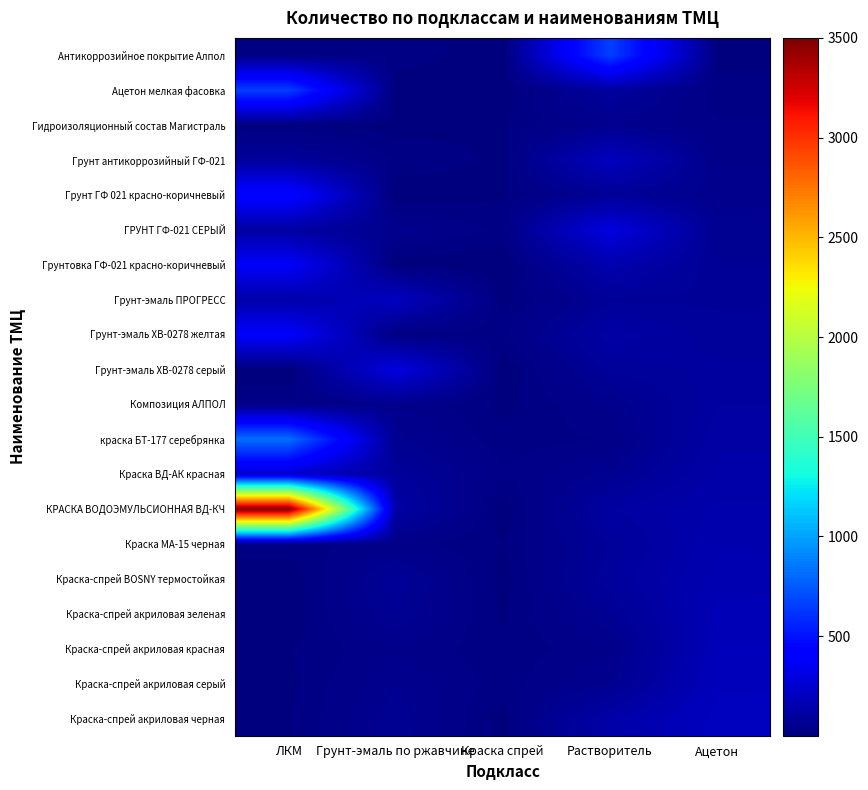

Reading left to right, list all the values displayed in this chart.

Антикоррозийное покрытие Алпол: ЛКМ=20.0	Грунт-эмаль по ржавчине=25.0	Краска спрей=4.0	Растворитель=659.6	Ацетон=10.0
Ацетон мелкая фасовка: ЛКМ=659.6	Грунт-эмаль по ржавчине=1.0	Краска спрей=4.0	Растворитель=100.0	Ацетон=20.0
Гидроизоляционный состав Магистраль: ЛКМ=10.0	Грунт-эмаль по ржавчине=8.0	Краска спрей=14.0	Растворитель=50.0	Ацетон=30.0
Грунт антикоррозийный ГФ-021: ЛКМ=92.5	Грунт-эмаль по ржавчине=25.0	Краска спрей=12.0	Растворитель=200.0	Ацетон=40.0
Грунт ГФ 021 красно-коричневый: ЛКМ=446.0	Грунт-эмаль по ржавчине=1.0	Краска спрей=13.0	Растворитель=75.0	Ацетон=50.0
ГРУНТ ГФ-021 СЕРЫЙ: ЛКМ=108.0	Грунт-эмаль по ржавчине=50.0	Краска спрей=25.0	Растворитель=300.0	Ацетон=60.0
Грунтовка ГФ-021 красно-коричневый: ЛКМ=386.5	Грунт-эмаль по ржавчине=5.0	Краска спрей=1.0	Растворитель=150.0	Ацетон=70.0
Грунт-эмаль ПРОГРЕСС: ЛКМ=130.0	Грунт-эмаль по ржавчине=200.0	Краска спрей=8.0	Растворитель=80.0	Ацетон=80.0
Грунт-эмаль ХВ-0278 желтая: ЛКМ=400.0	Грунт-эмаль по ржавчине=15.0	Краска спрей=25.0	Растворитель=120.0	Ацетон=90.0
Грунт-эмаль ХВ-0278 серый: ЛКМ=1.0	Грунт-эмаль по ржавчине=300.0	Краска спрей=1.0	Растворитель=90.0	Ацетон=100.0
Композиция АЛПОЛ: ЛКМ=30.0	Грунт-эмаль по ржавчине=45.0	Краска спрей=10.0	Растворитель=45.0	Ацетон=110.0
краска БТ-177 серебрянка: ЛКМ=820.8	Грунт-эмаль по ржавчине=60.0	Краска спрей=20.0	Растворитель=30.0	Ацетон=120.0
Краска ВД-АК красная: ЛКМ=240.0	Грунт-эмаль по ржавчине=90.0	Краска спрей=30.0	Растворитель=60.0	Ацетон=130.0
КРАСКА ВОДОЭМУЛЬСИОННАЯ ВД-КЧ: ЛКМ=3500.0	Грунт-эмаль по ржавчине=120.0	Краска спрей=5.0	Растворитель=110.0	Ацетон=140.0
Краска МА-15 черная: ЛКМ=22.0	Грунт-эмаль по ржавчине=35.0	Краска спрей=15.0	Растворитель=85.0	Ацетон=150.0
Краска-спрей BOSNY термостойкая: ЛКМ=4.0	Грунт-эмаль по ржавчине=80.0	Краска спрей=8.0	Растворитель=95.0	Ацетон=160.0
Краска-спрей акриловая зеленая: ЛКМ=4.0	Грунт-эмаль по ржавчине=70.0	Краска спрей=12.0	Растворитель=70.0	Ацетон=170.0
Краска-спрей акриловая красная: ЛКМ=14.0	Грунт-эмаль по ржавчине=40.0	Краска спрей=18.0	Растворитель=40.0	Ацетон=180.0
Краска-спрей акриловая серый: ЛКМ=12.0	Грунт-эмаль по ржавчине=55.0	Краска спрей=22.0	Растворитель=55.0	Ацетон=190.0
Краска-спрей акриловая черная: ЛКМ=13.0	Грунт-эмаль по ржавчине=65.0	Краска спрей=9.0	Растворитель=130.0	Ацетон=200.0